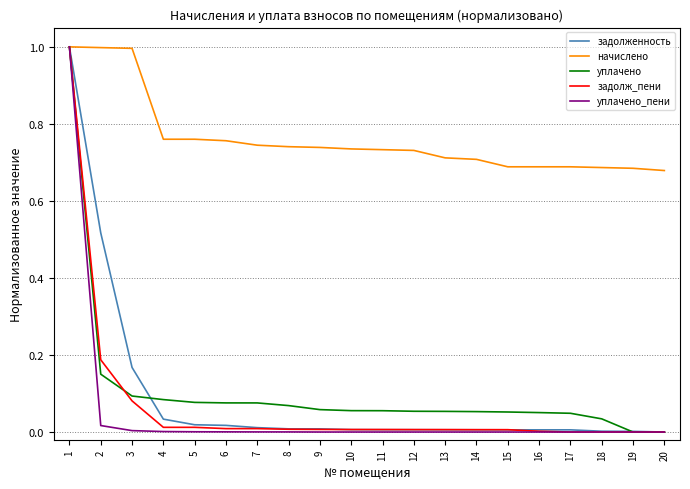

True or false: уплачено_пени has a value of 0.0 at 8.

True